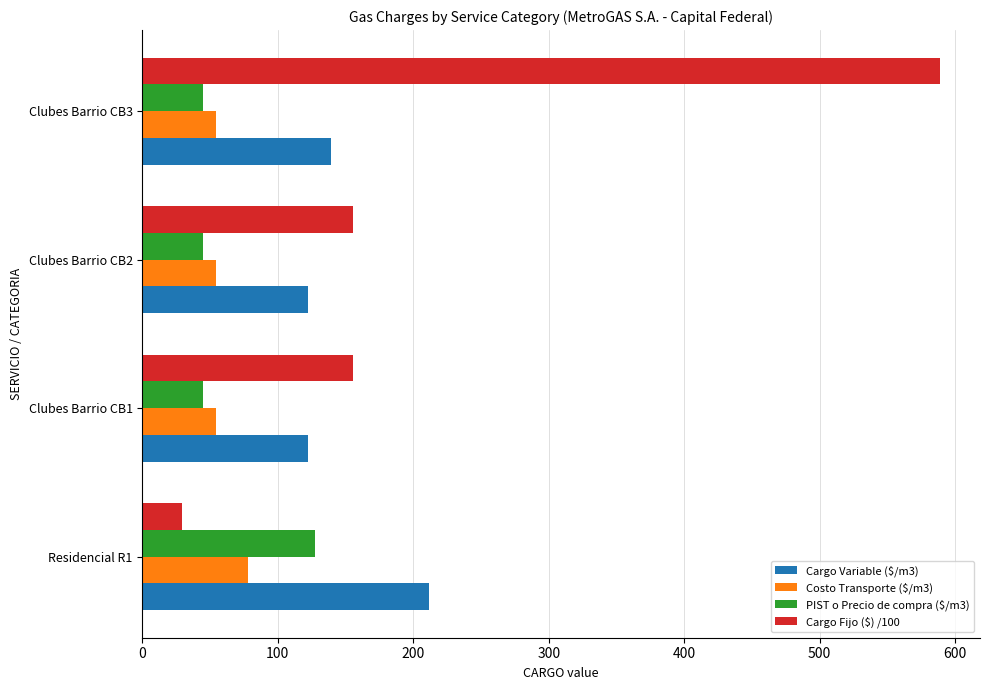

What is the sum of all Cargo Variable ($/m3) values?

595.6